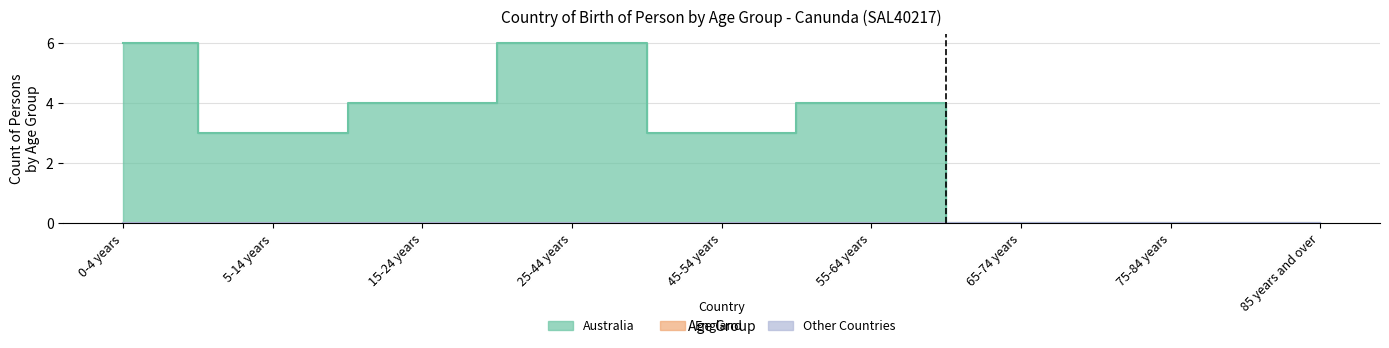

Between 0-4 years and 55-64 years, which series saw the biggest shift?

Australia